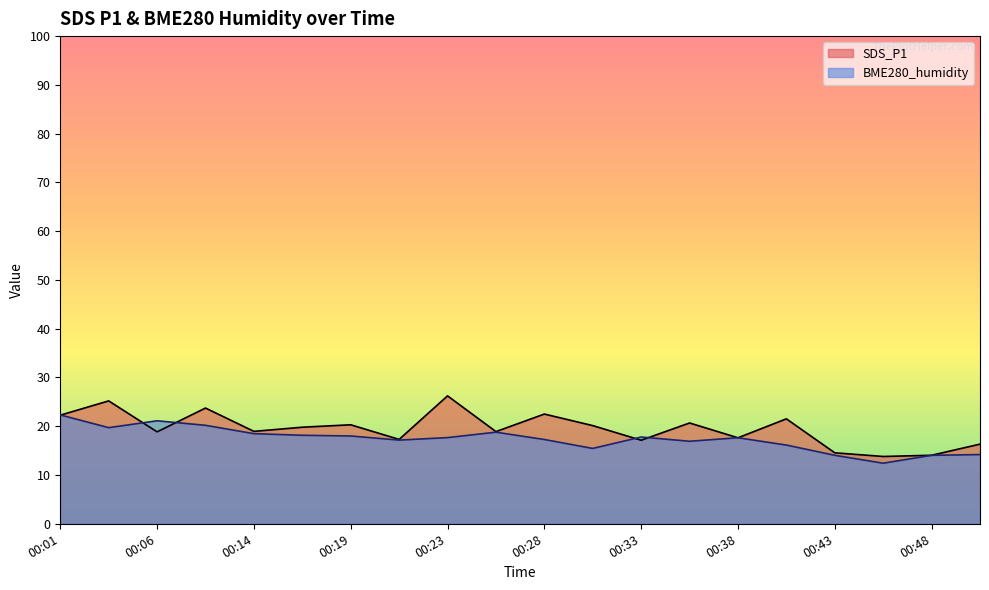

How many series are shown in this chart?

2